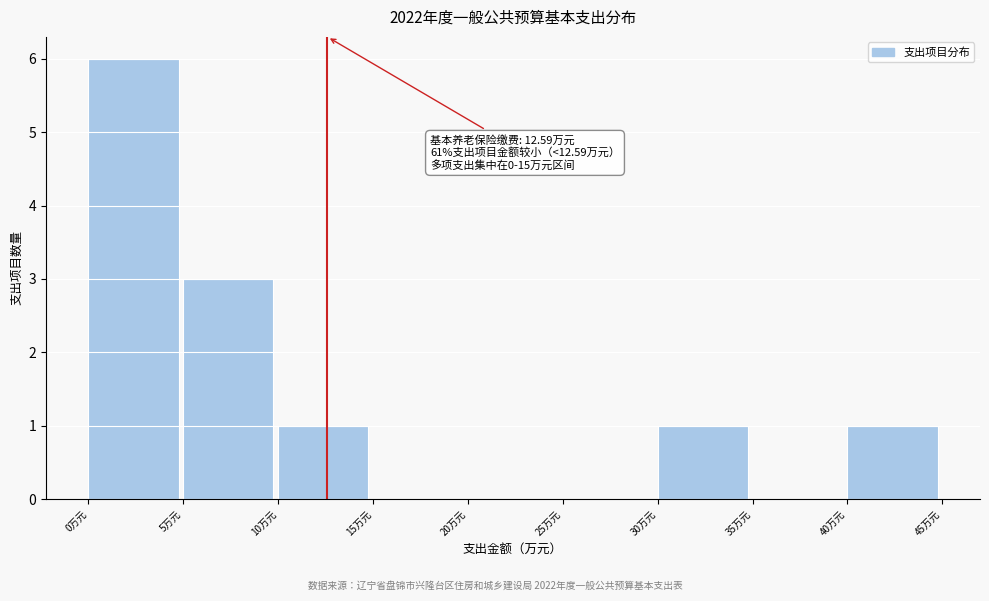

Over which range of the x-axis is the bar tallest?

0 to 5